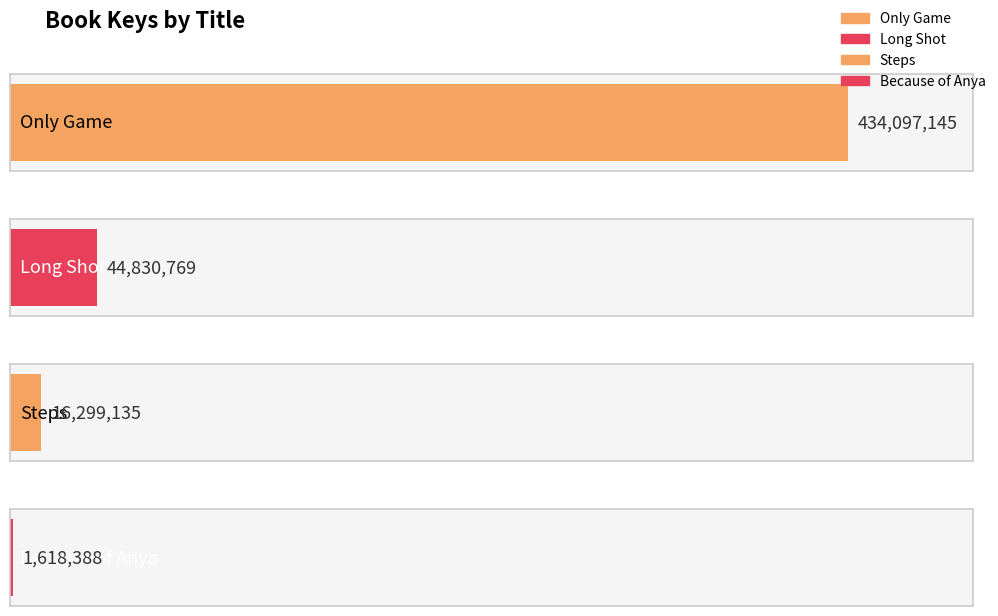

Reading left to right, transcribe all the data shown in this chart.

434097145	44830769	16299135	1618388